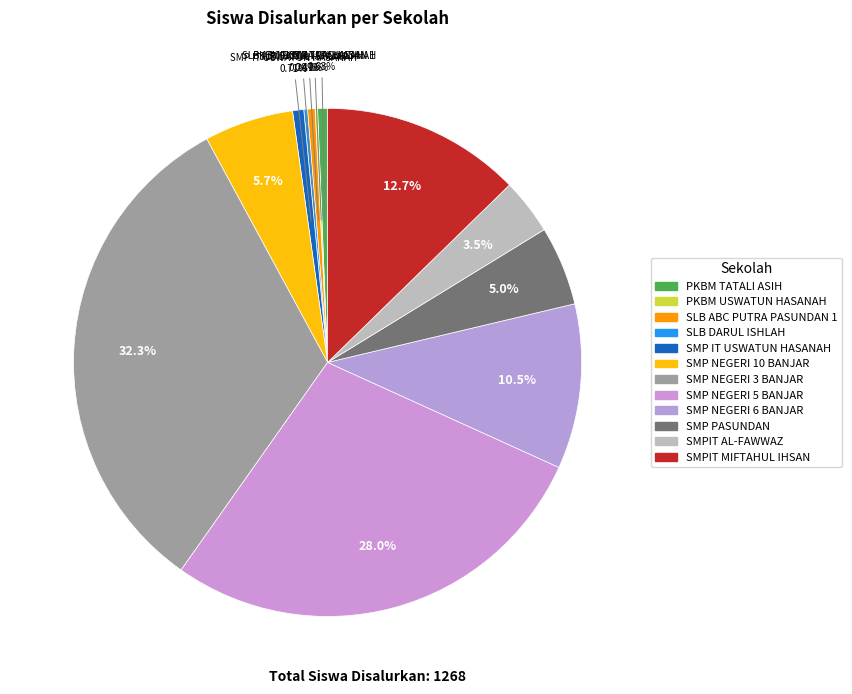

Combined, do SMP NEGERI 6 BANJAR and PKBM TATALI ASIH account for over 50%?

No